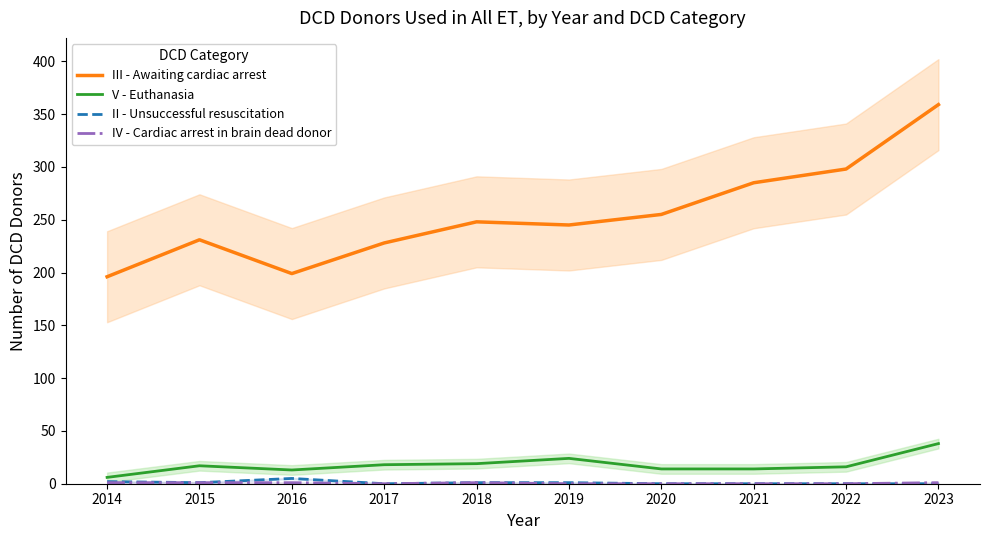

What is the sum of all III - Awaiting cardiac arrest values?

2544